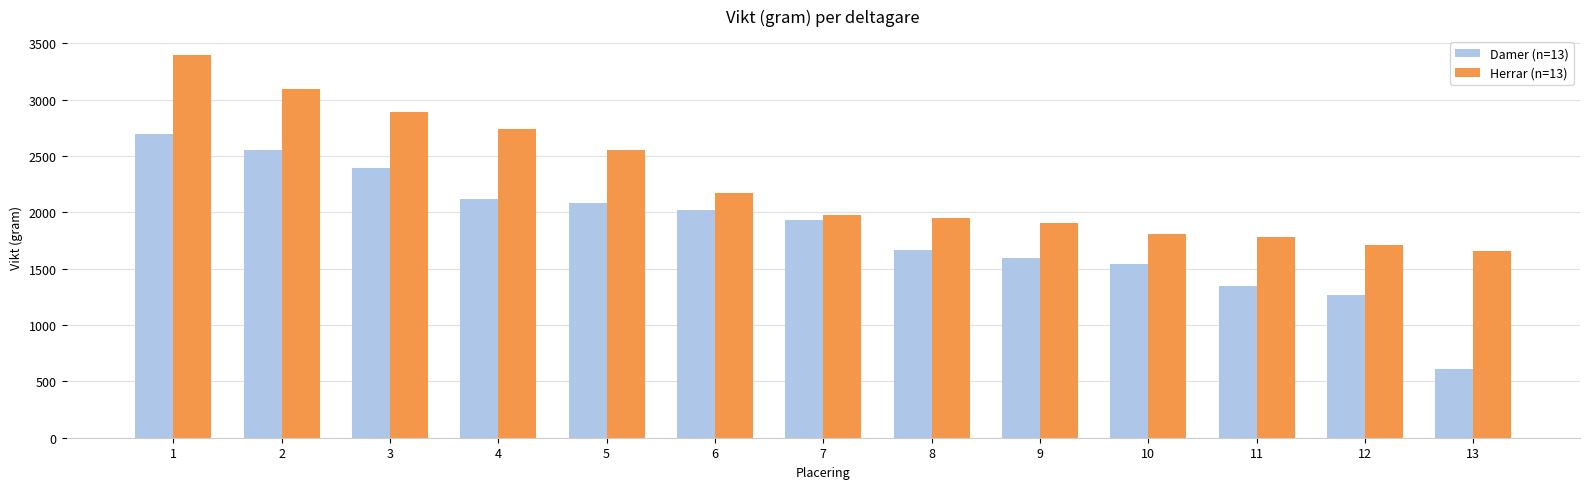

What is the total value across all series at 11?

3132